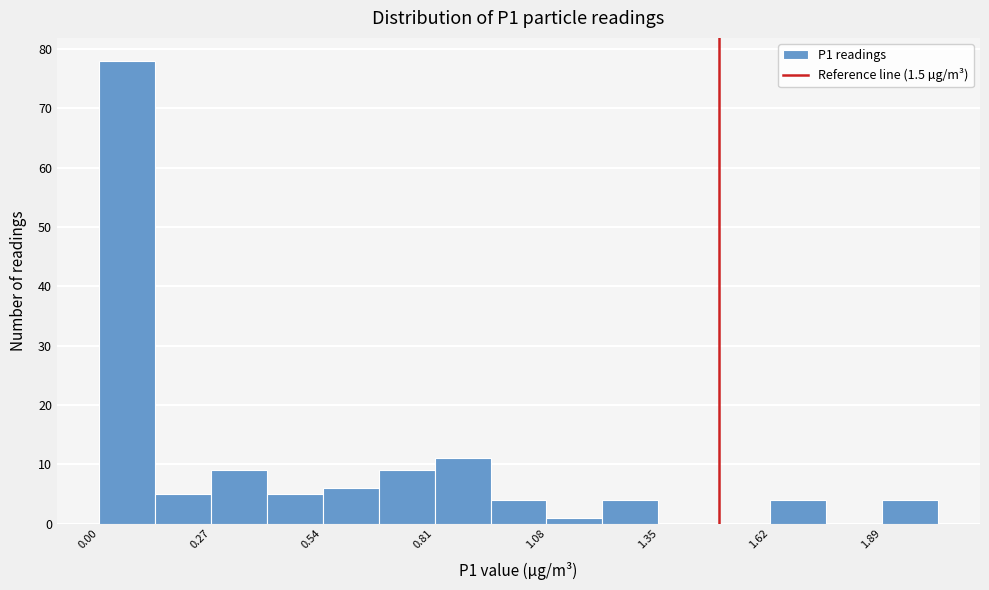

Around what value on the x-axis is the tallest bar? Give the approximate position of its centre, as read against the axis.

0.05